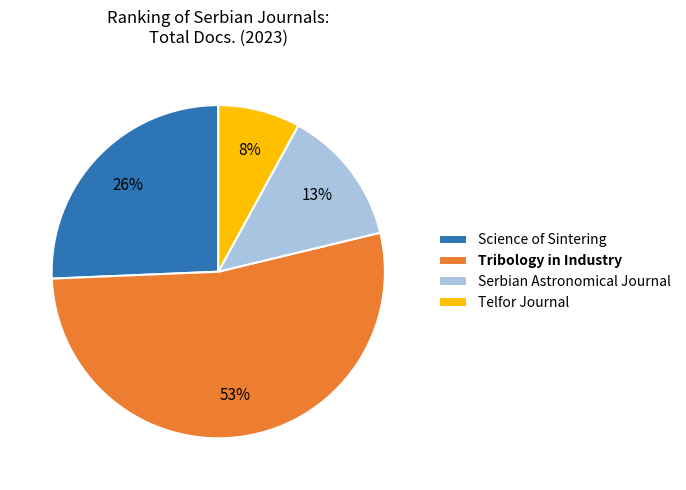

True or false: Telfor Journal accounts for 8% of the total.

True